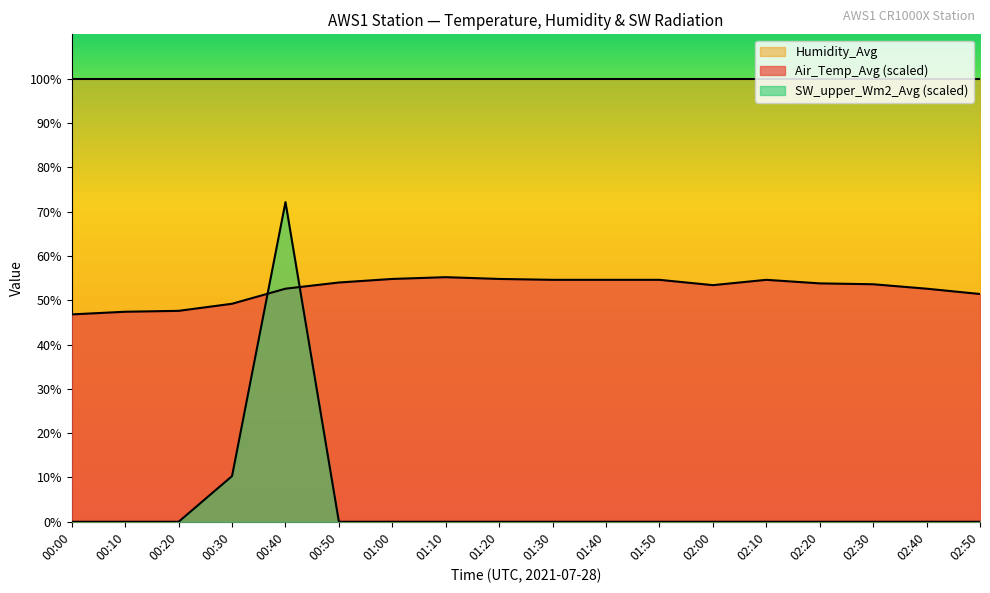

At how many categories does at least one series exceed 26?

18